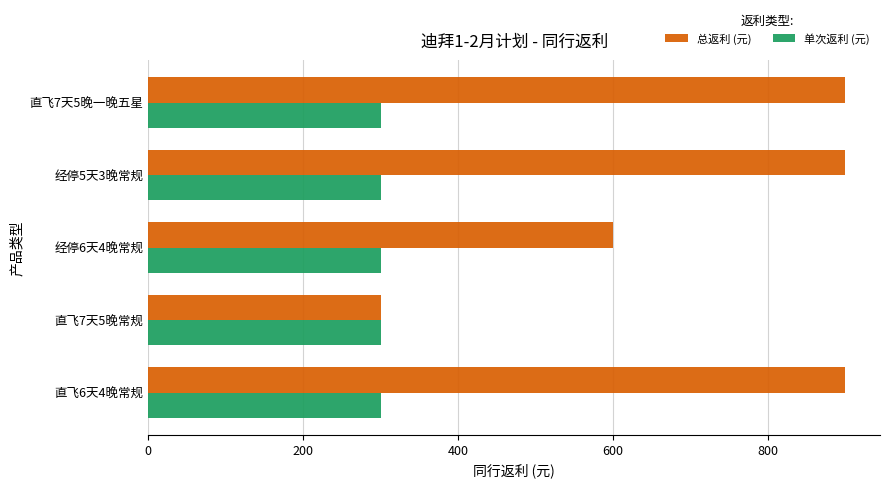

Rank the series at 直飞6天4晚常规 from lowest to highest value.

单次返利 (元), 总返利 (元)